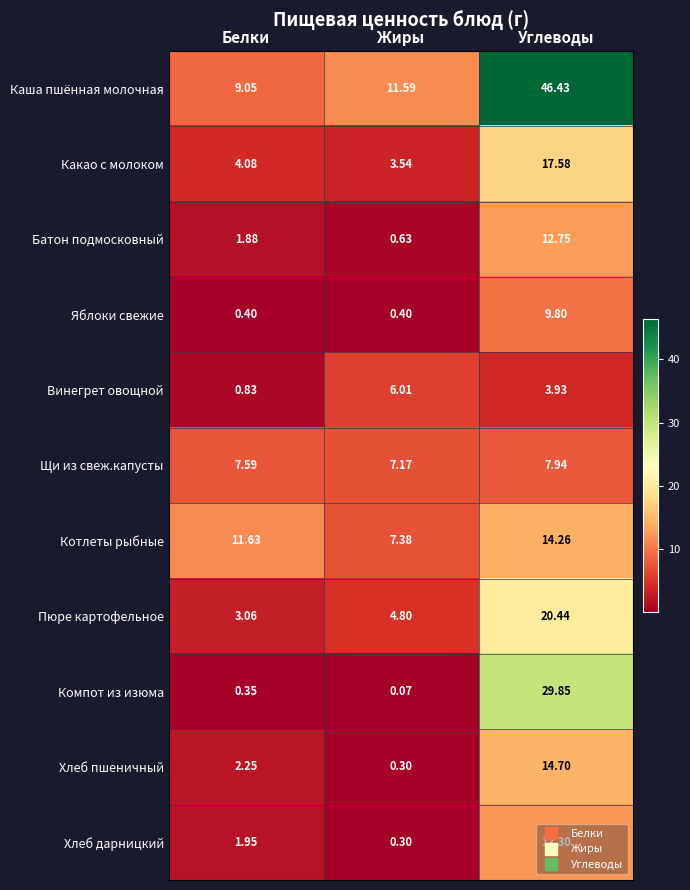

Where is Компот из изюма nearest to the value 14?

Белки